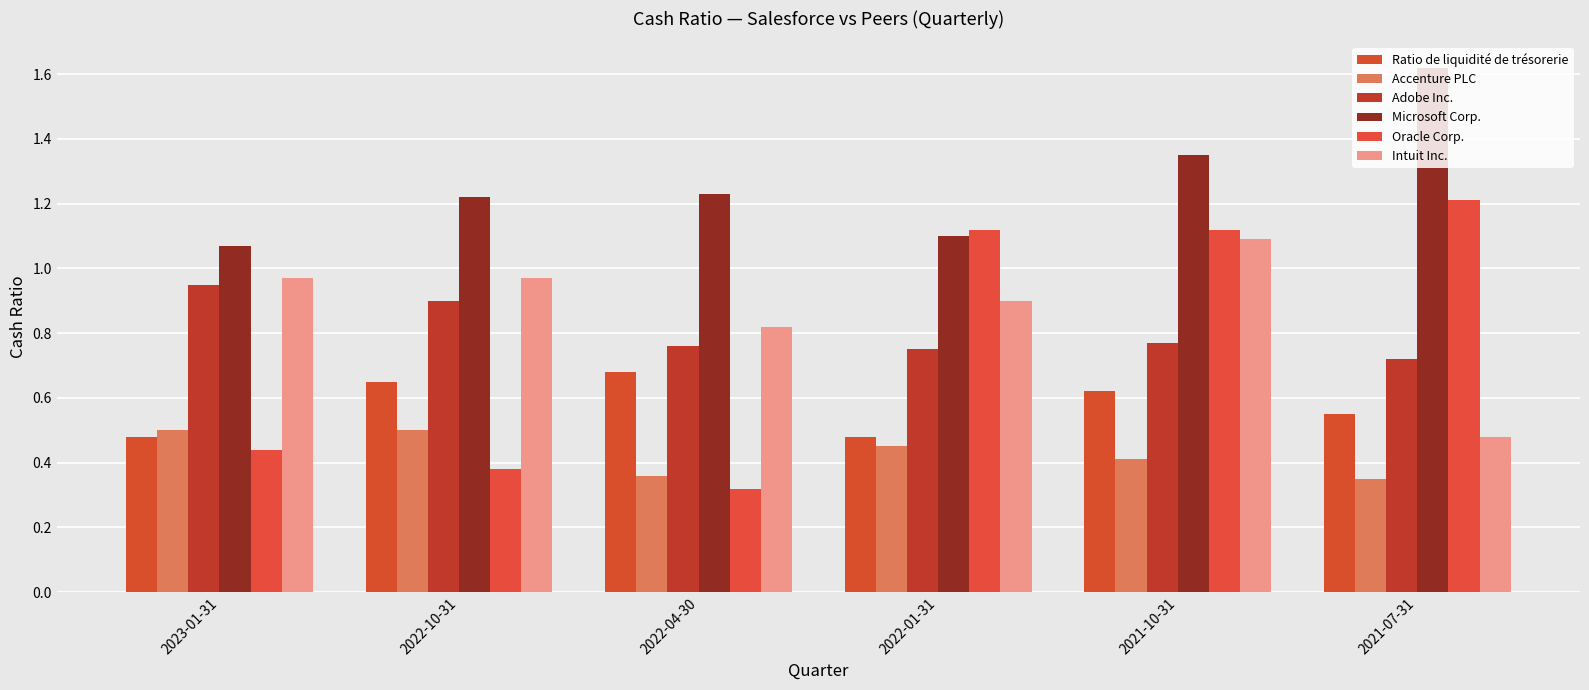

What is the minimum value for Accenture PLC?

0.3